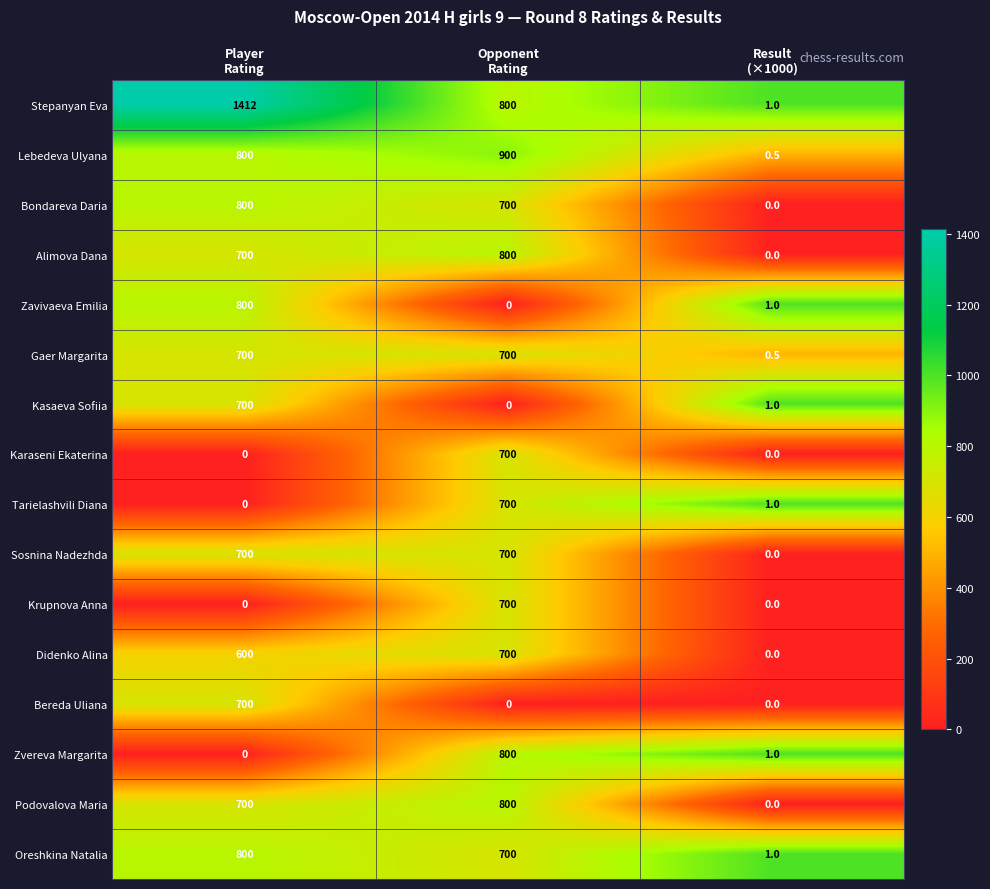

What is the maximum value for Sosnina Nadezhda?

700.0